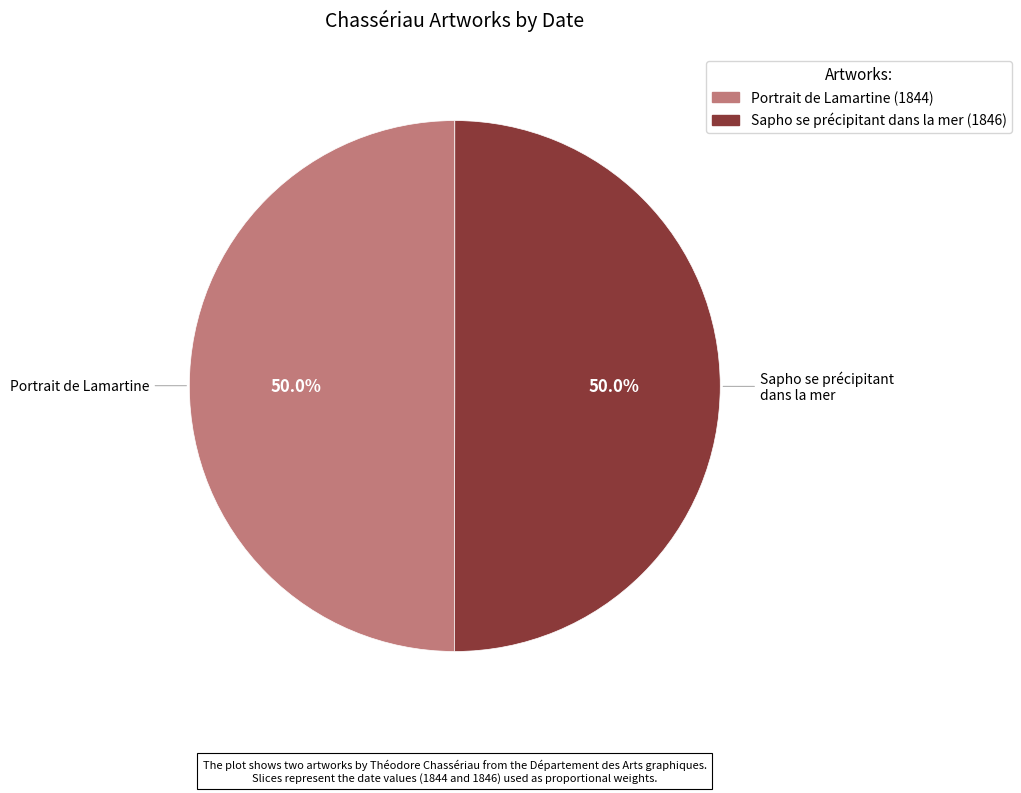

Count the number of slices in the pie.

2